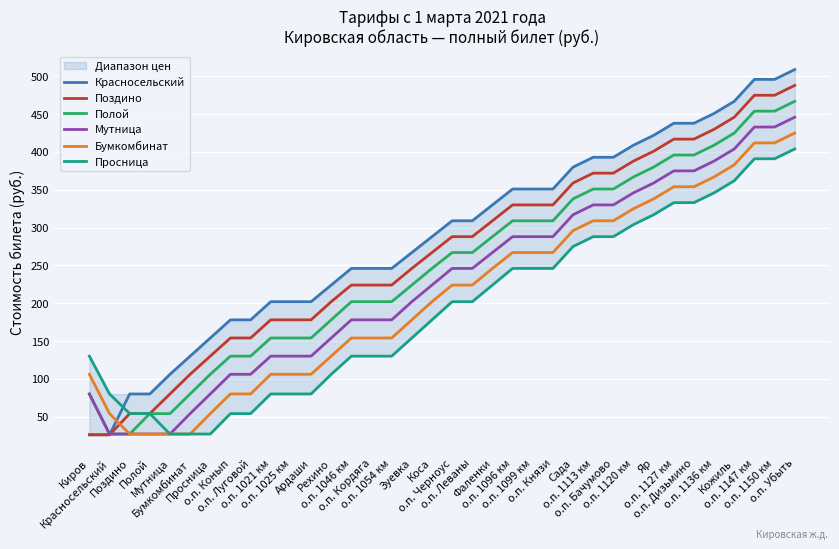

Between Мутница and о.п. Луговой, which is larger?

о.п. Луговой